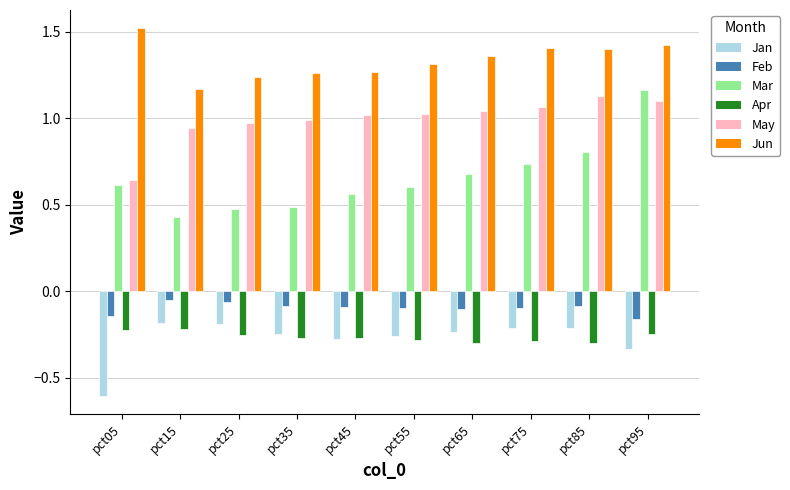

Which series changed the most between pct15 and pct75?

Mar